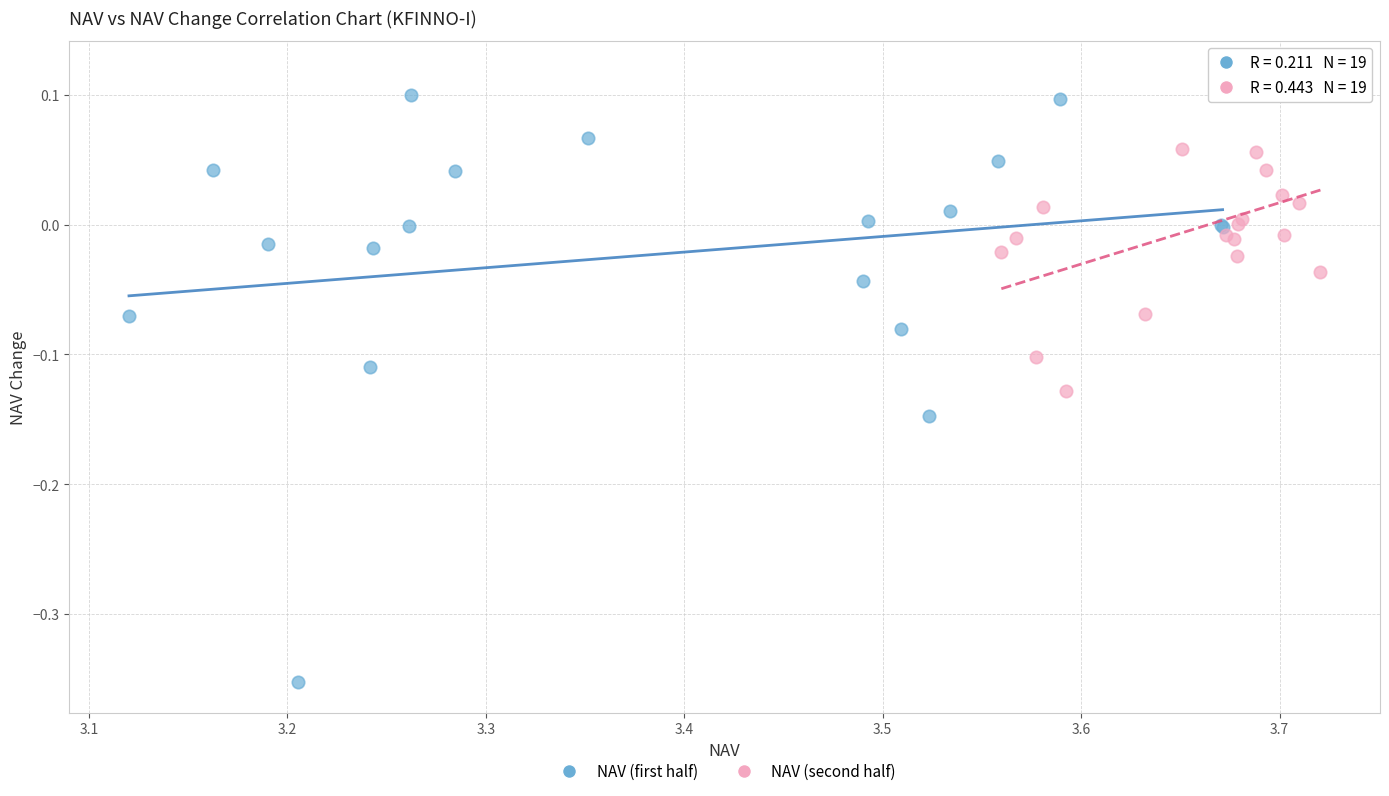

What are all the series names shown in the legend?

NAV (first half), NAV (second half)